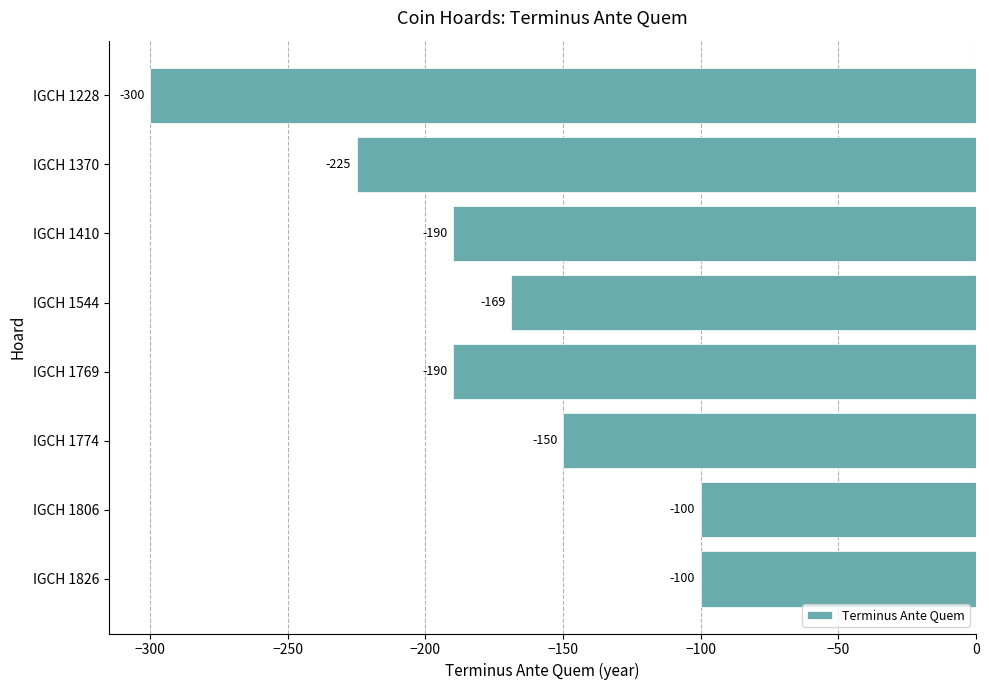

Reading top to bottom, list all the values displayed in this chart.

-300	-225	-190	-169	-190	-150	-100	-100